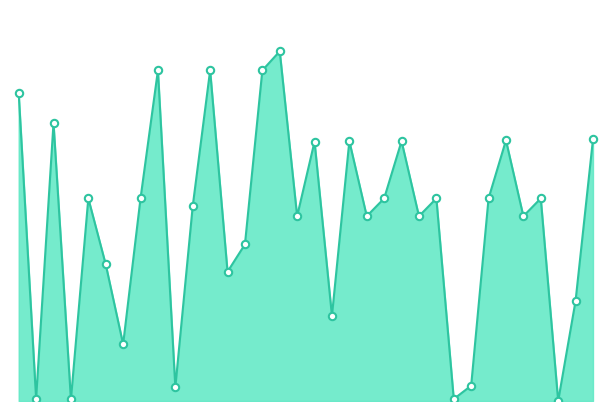

Does the chart have visible grid lines?

No